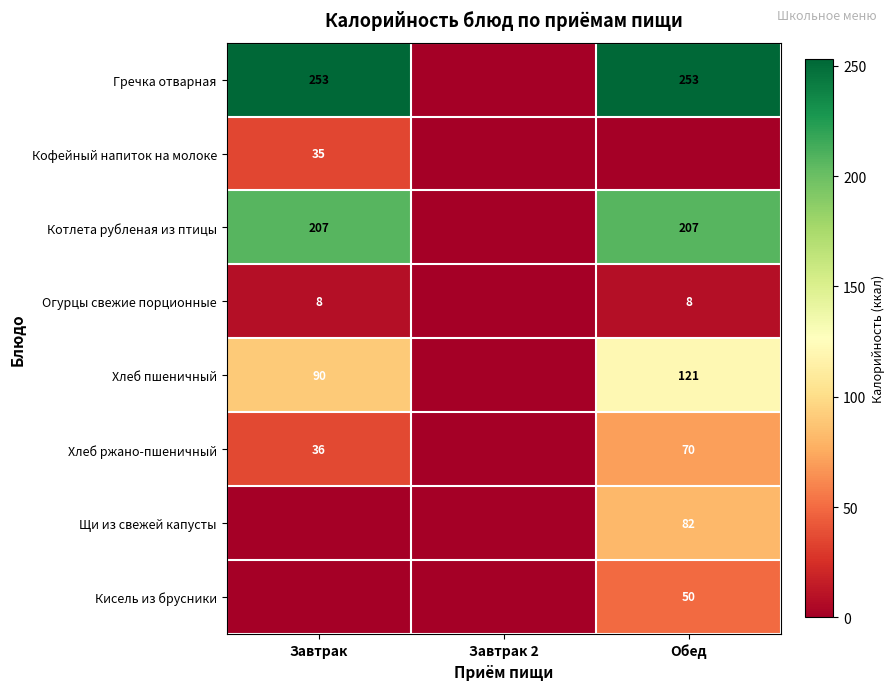

Is it true that Котлета рубленая из птицы equals 207 at Завтрак?

True